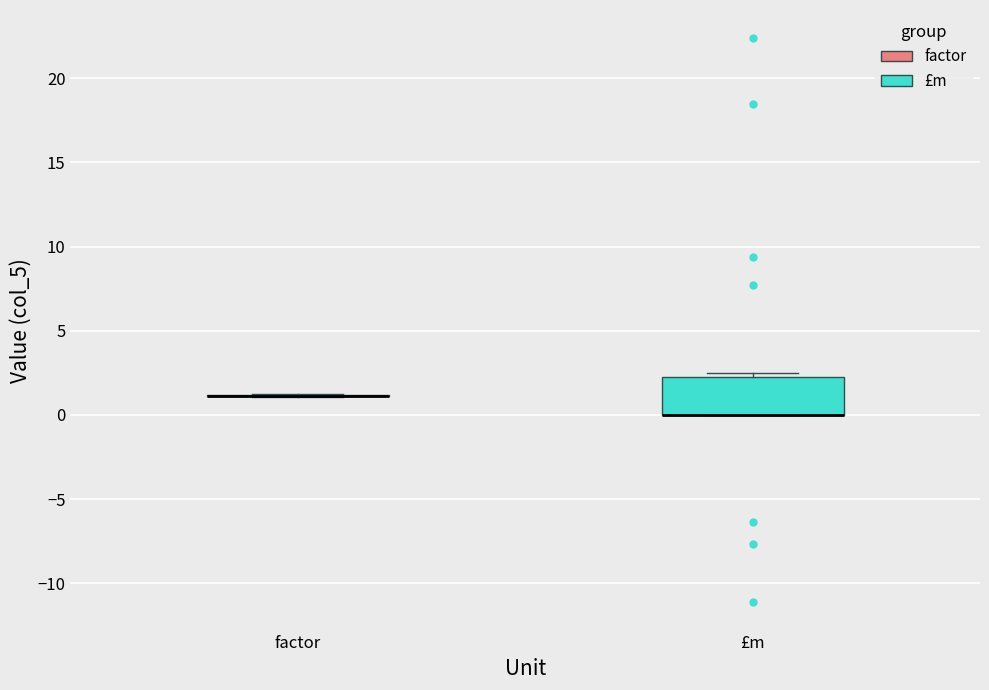

Reading left to right, transcribe this box plot: for each box, give where its median line is, the range the box spans, and where its two whiskers end, as read against the y-axis. The values are not printed on the chart, so give them approximately, as read against the axis.

factor: box collapsed to a line at 1.0, whiskers 1.0 to 1.0
£m: median 0.0 (drawn on the box's lower edge), box 0.0 to 2.5, whiskers 0.0 to 2.5 (just above the box's upper edge)